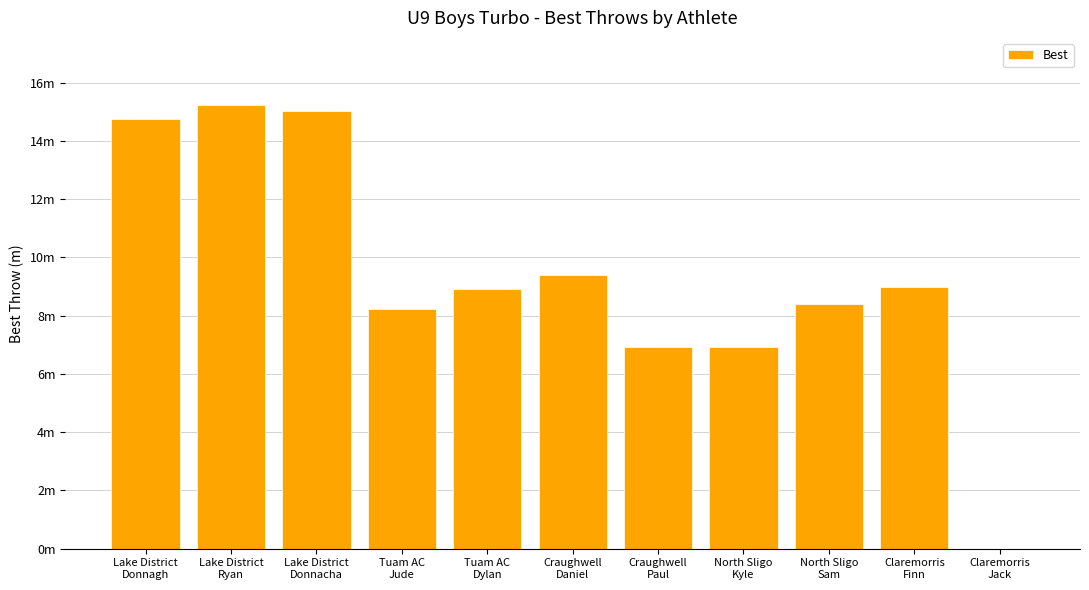

What is the difference between the maximum and minimum values?

15.2